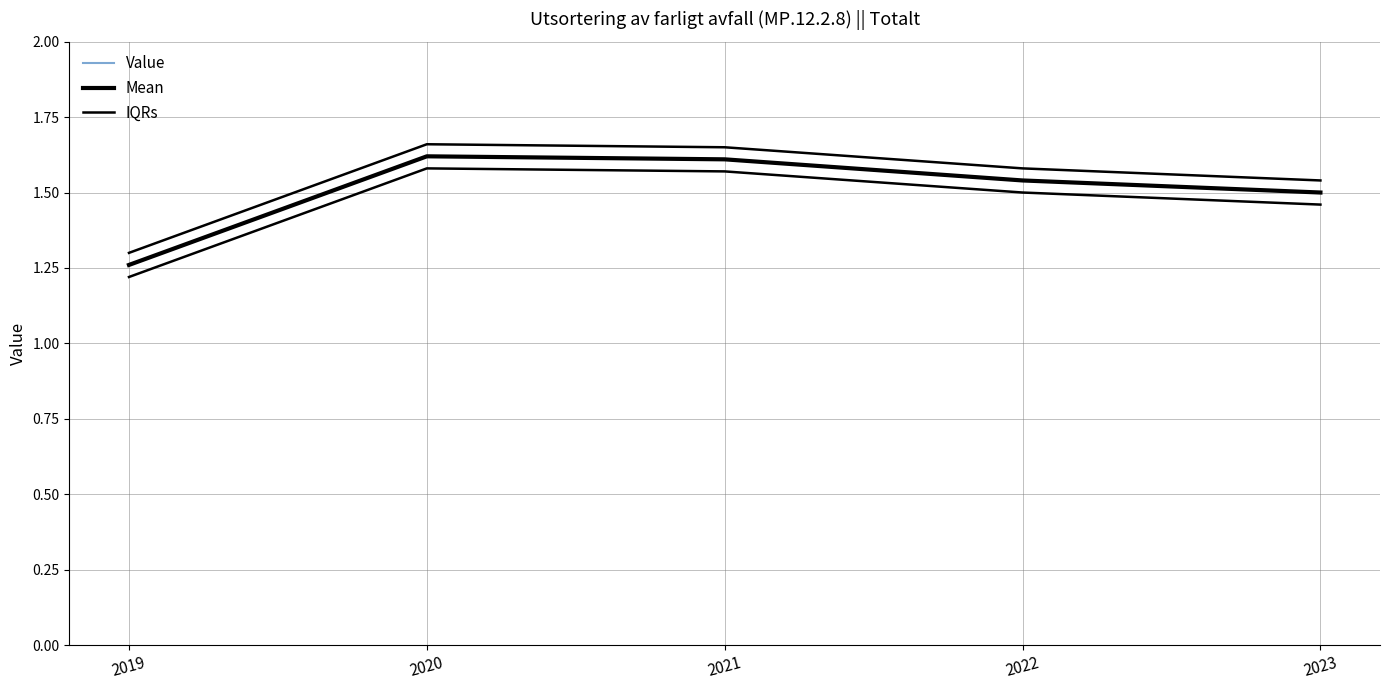

What is the approximate value of IQRs at 2023?

1.5